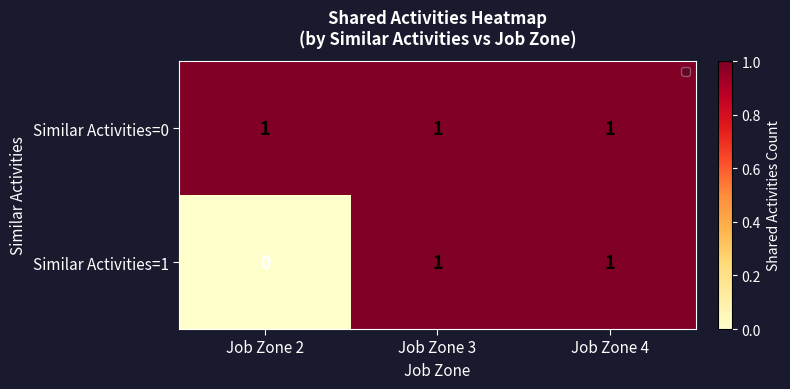

How many data points in Similar Activities=1 are less than 1?

1